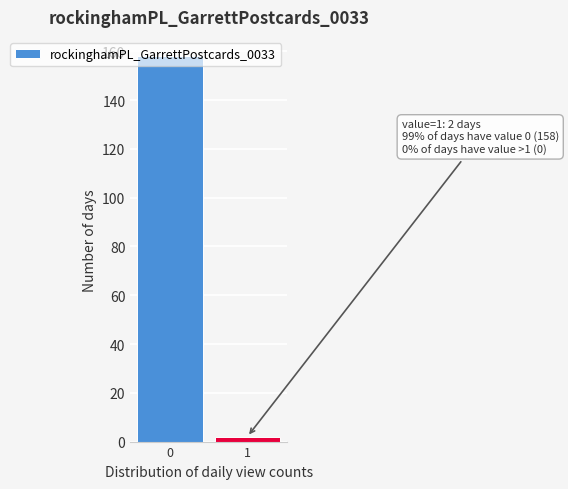

The chart shows a value of 158 at 0. True or false?

True